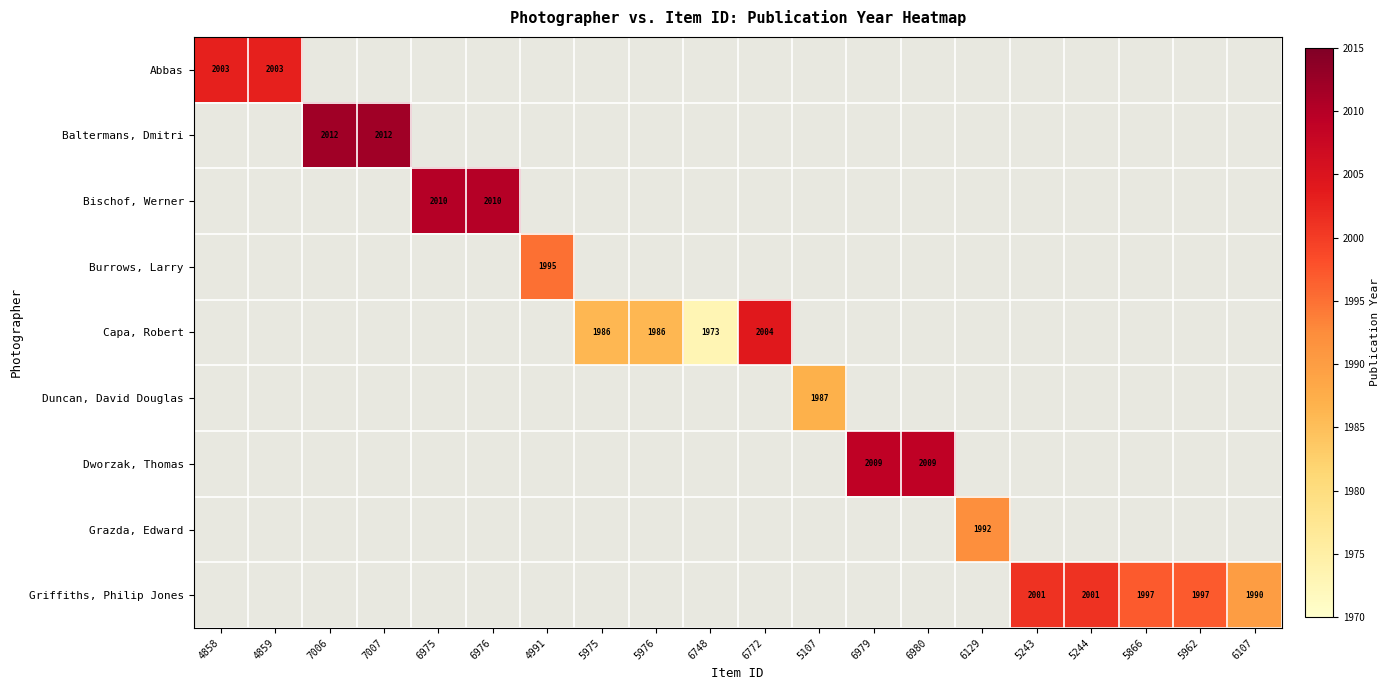

Count the number of categories in the chart.

20